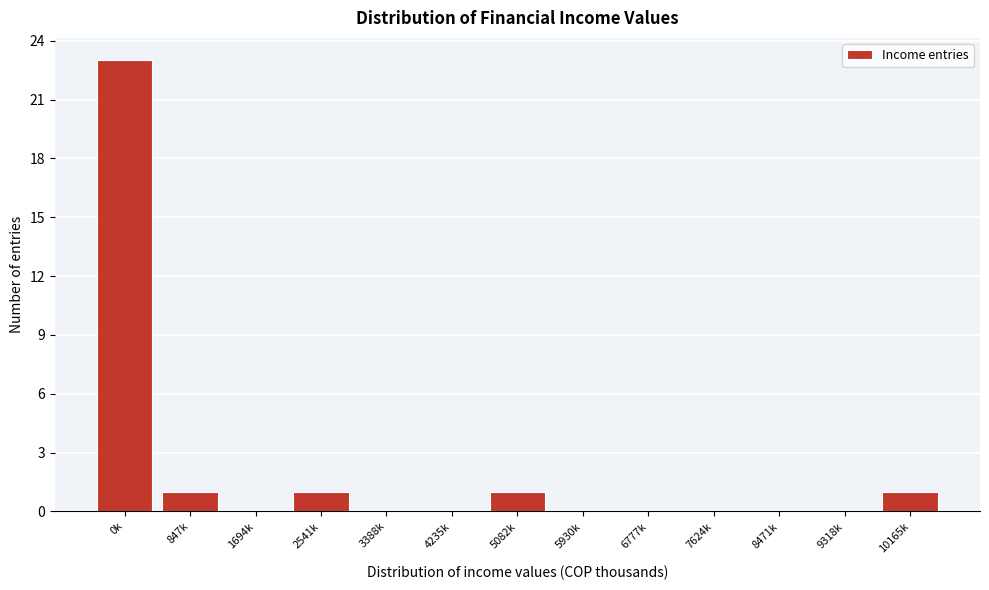

Reading left to right, transcribe all the data shown in this chart.

0k=23	847k=1	1694k=0	2541k=1	3388k=0	4235k=0	5082k=1	5930k=0	6777k=0	7624k=0	8471k=0	9318k=0	10165k=1